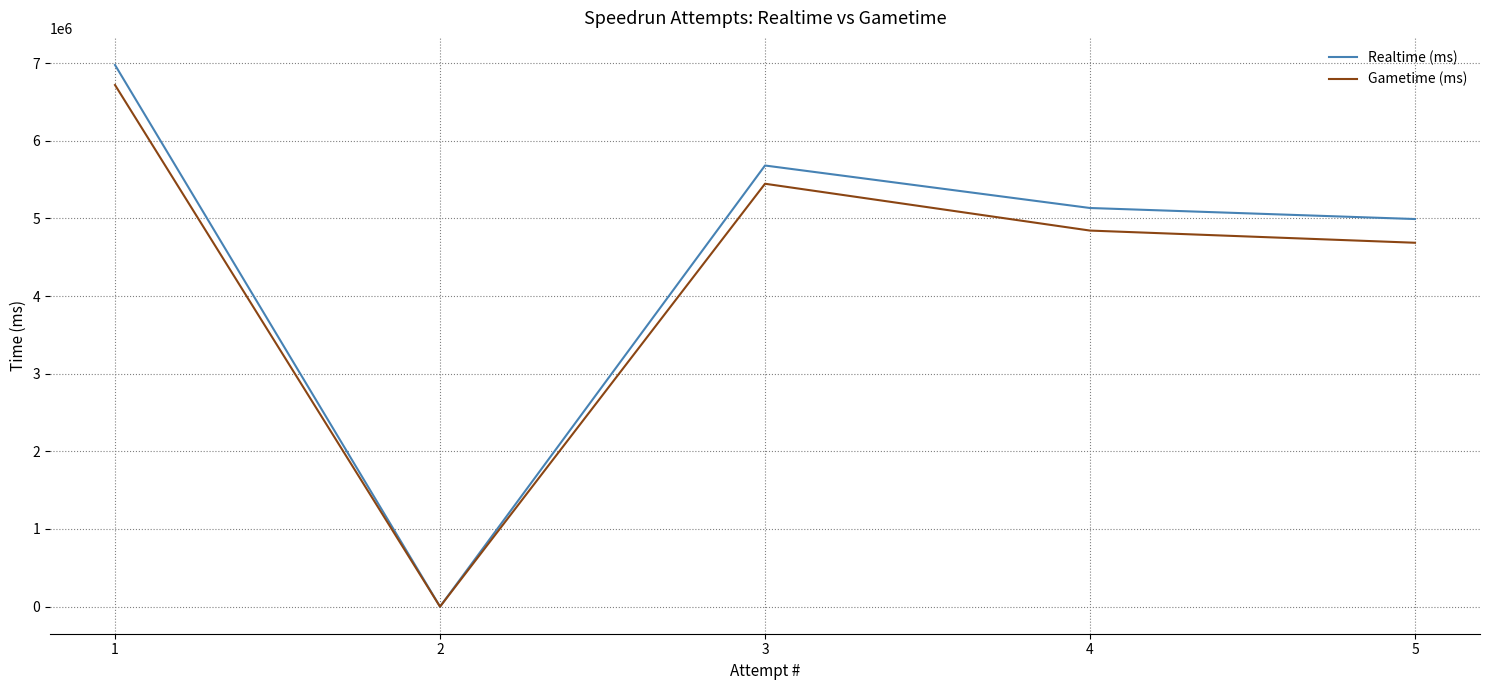

At which label is Gametime (ms) closest to 3358732?

5